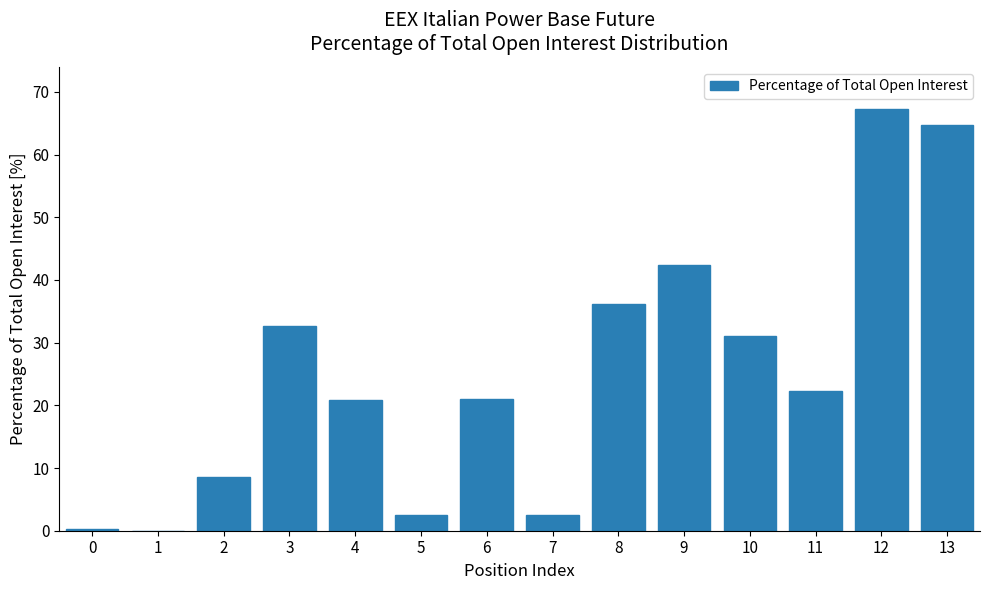

The value at 11 is 14.3. True or false?

False